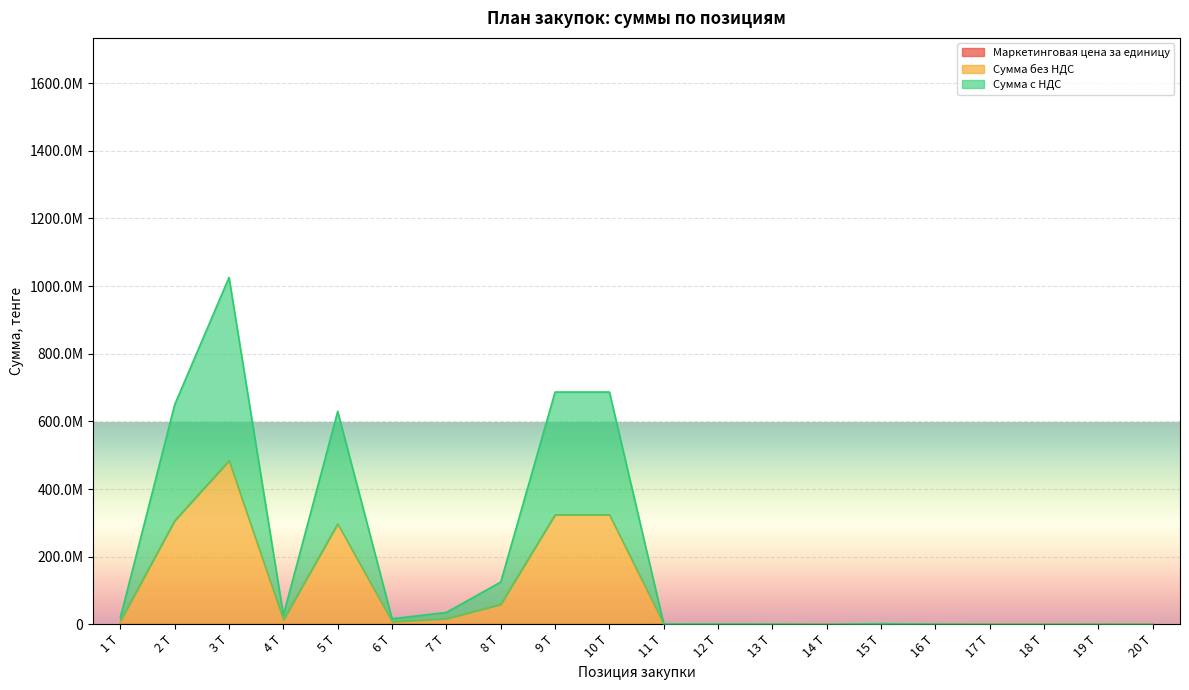

Does the chart display data point markers on the line(s)?

No